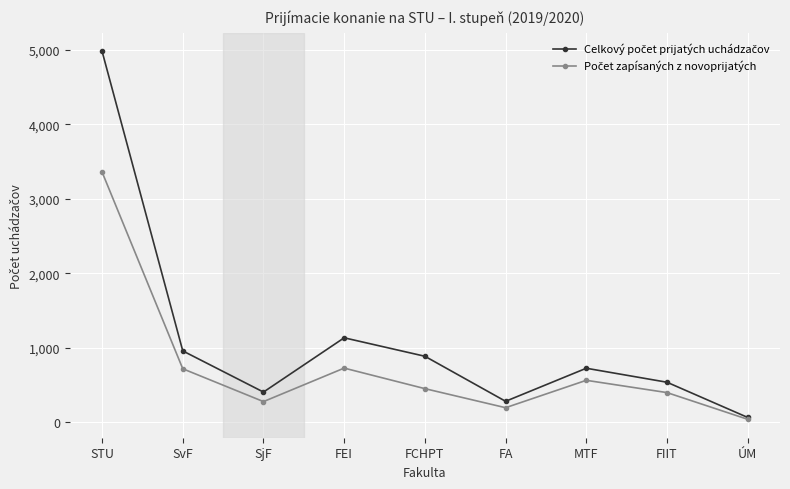

What is the difference between the highest and lowest values at STU?

1622